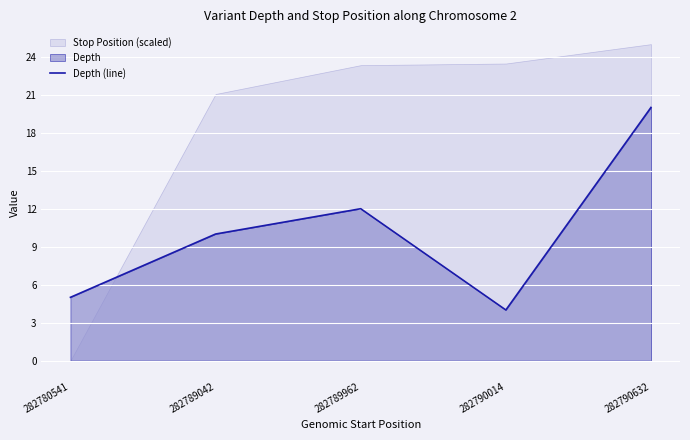

What is the average value?

10